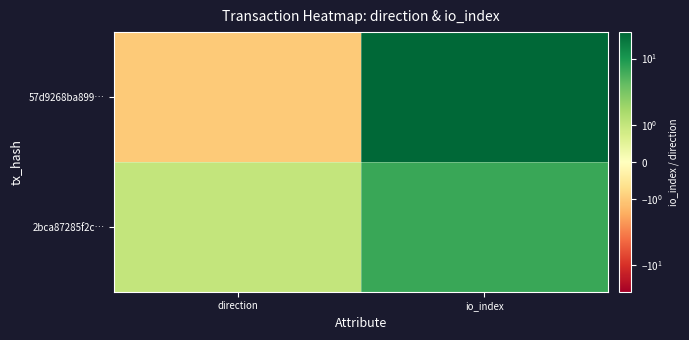

What is the smallest value displayed?

-1